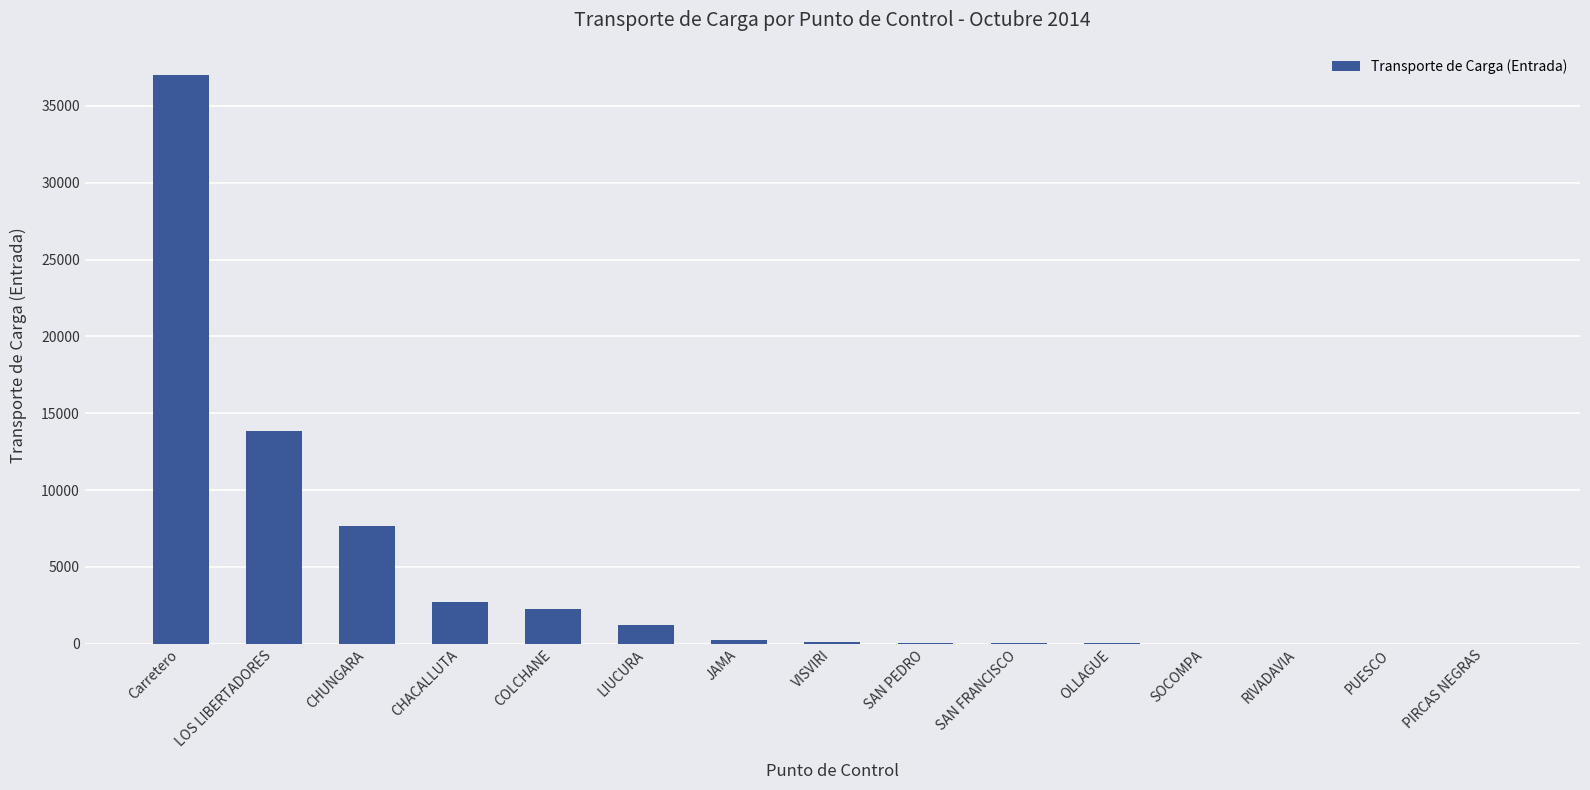

What is the average value?

4350